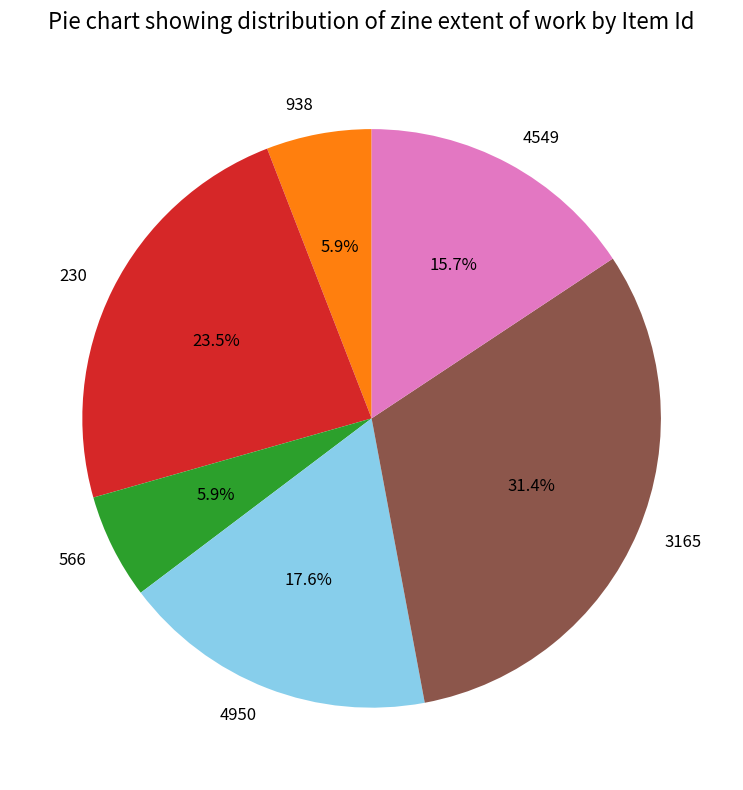

To the nearest percent, what is the average slice percentage?

17%